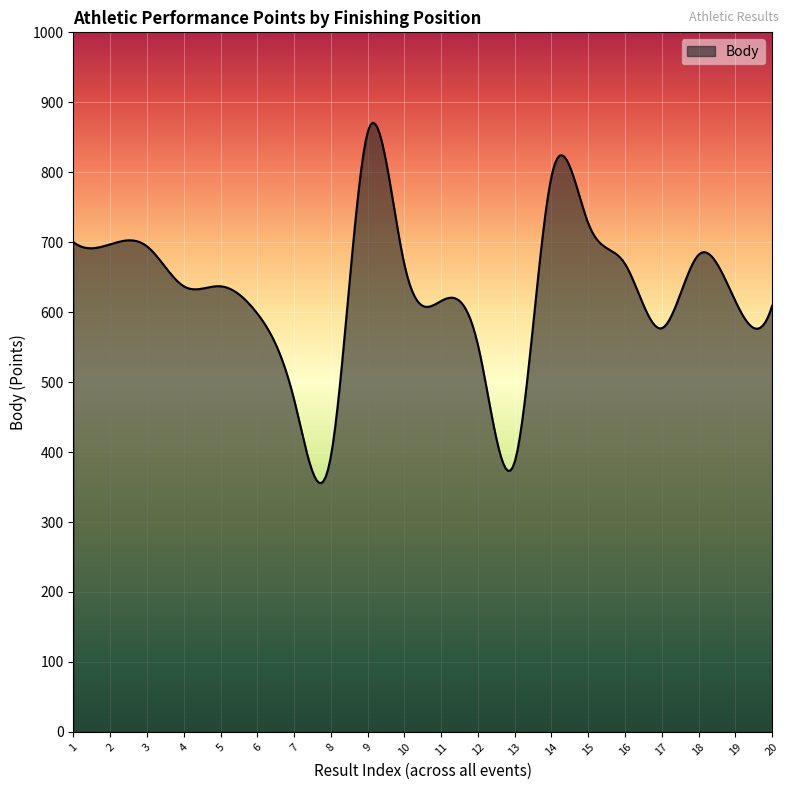

What is the maximum value shown in the chart?

870.7